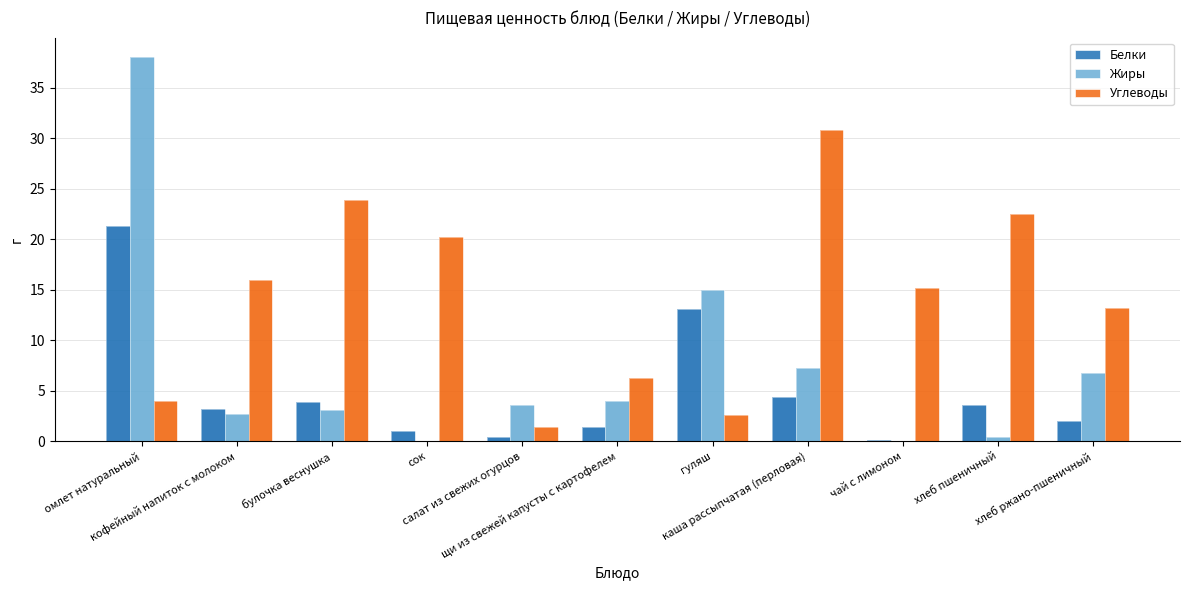

Reading left to right, what are all the values shown in this chart?

Белки: омлет натуральный=21.4	кофейный напиток с молоком=3.2	булочка веснушка=3.9	сок=1.0	салат из свежих огурцов=0.5	щи из свежей капусты с картофелем=1.4	гуляш=13.1	каша рассыпчатая (перловая)=4.3	чай с лимоном=0.1	хлеб пшеничный=3.6	хлеб ржано-пшеничный=2.0
Жиры: омлет натуральный=38.1	кофейный напиток с молоком=2.7	булочка веснушка=3.1	сок=0.0	салат из свежих огурцов=3.6	щи из свежей капусты с картофелем=4.0	гуляш=15.0	каша рассыпчатая (перловая)=7.3	чай с лимоном=0.0	хлеб пшеничный=0.5	хлеб ржано-пшеничный=6.8
Углеводы: омлет натуральный=4.0	кофейный напиток с молоком=15.9	булочка веснушка=23.9	сок=20.2	салат из свежих огурцов=1.4	щи из свежей капусты с картофелем=6.3	гуляш=2.6	каша рассыпчатая (перловая)=30.9	чай с лимоном=15.2	хлеб пшеничный=22.5	хлеб ржано-пшеничный=13.2